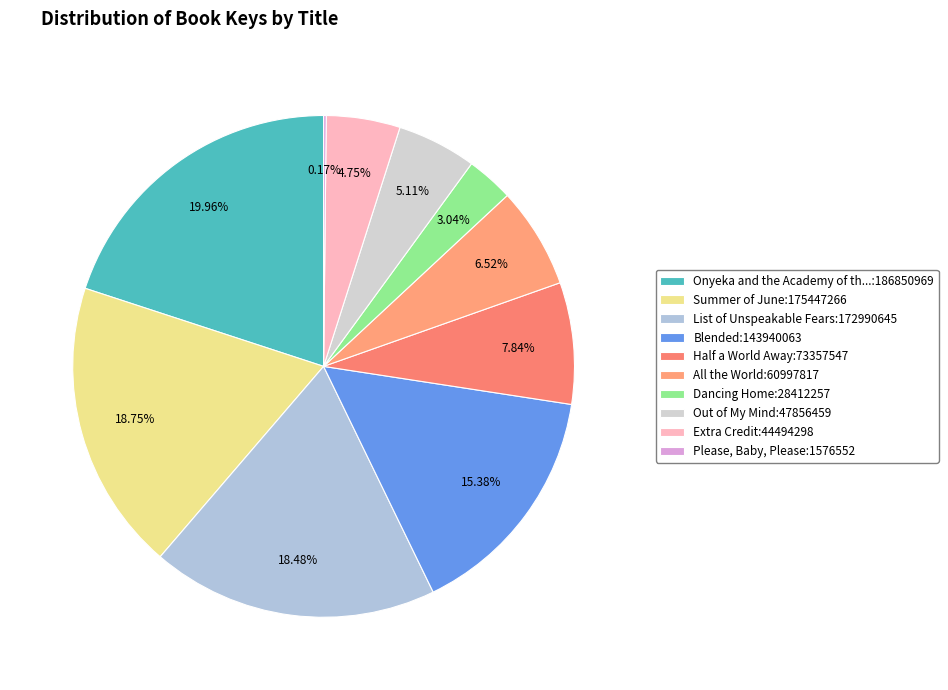

Rank the categories by value from lowest to highest.

Please, Baby, Please, Dancing Home, Extra Credit, Out of My Mind, All the World, Half a World Away, Blended, List of Unspeakable Fears, Summer of June, Onyeka and the Academy of the Sun